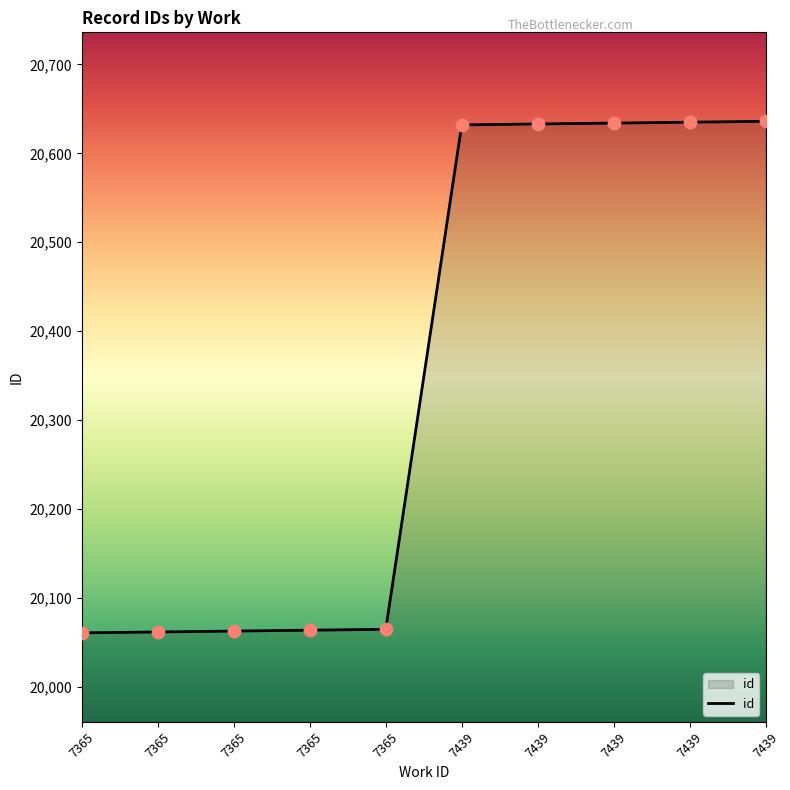

Does the chart have visible grid lines?

No